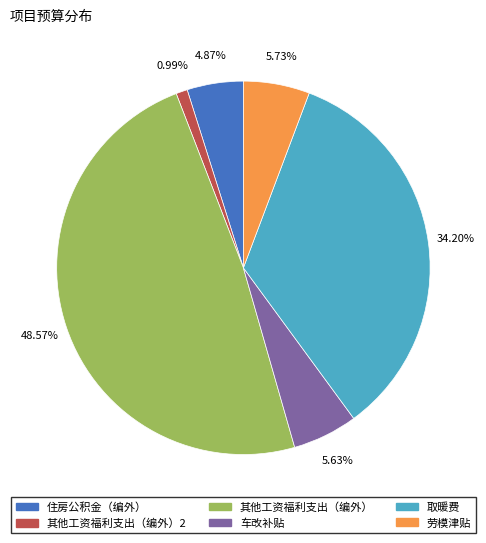

Which has a higher value, 取暖费 or 其他工资福利支出（编外）?

其他工资福利支出（编外）